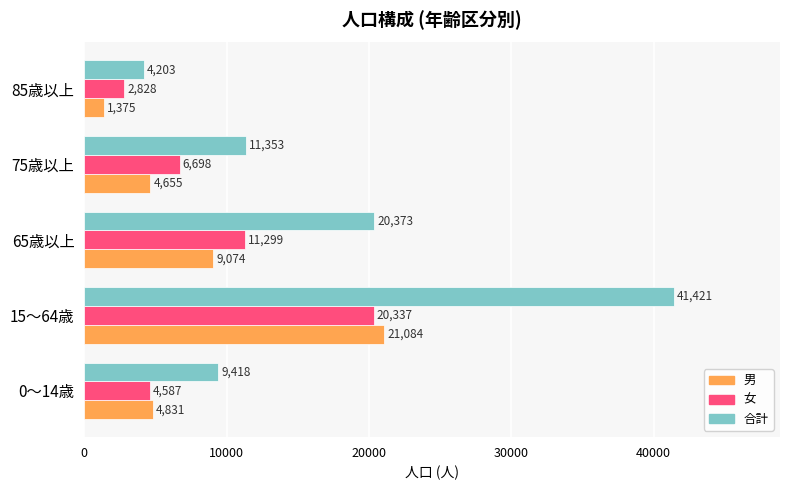

Rank the series at 85歳以上 from highest to lowest value.

合計, 女, 男